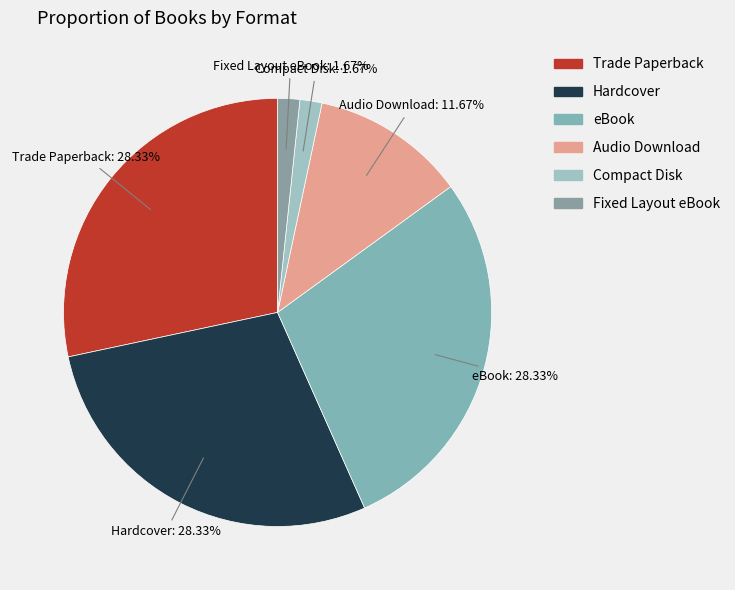

To the nearest percent, what is the difference between the largest and smallest slice percentages?

27%